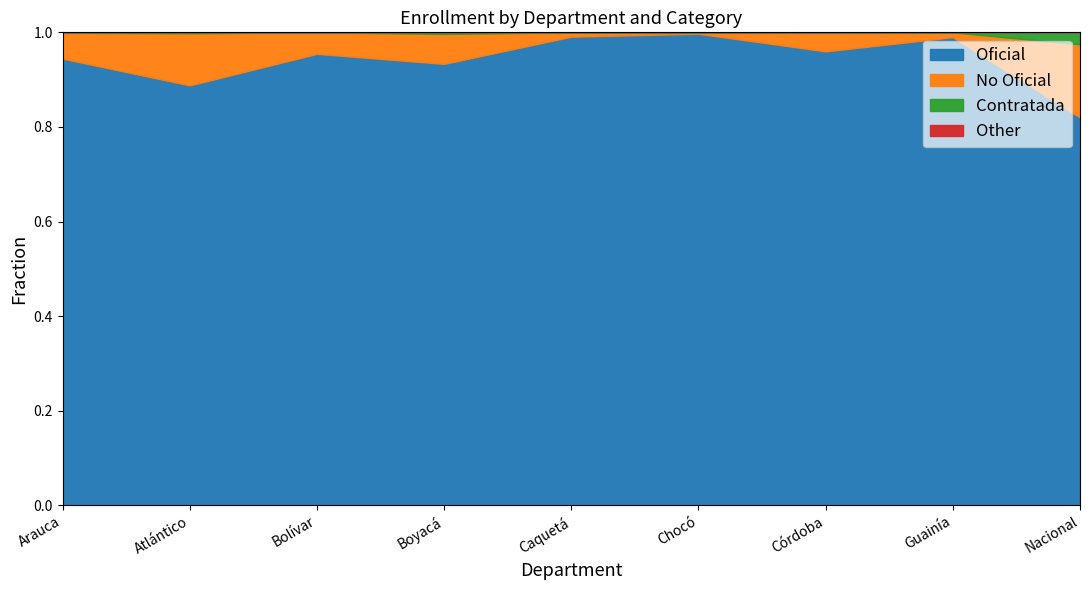

Is it true that Oficial equals 0.5 at Atlántico?

False